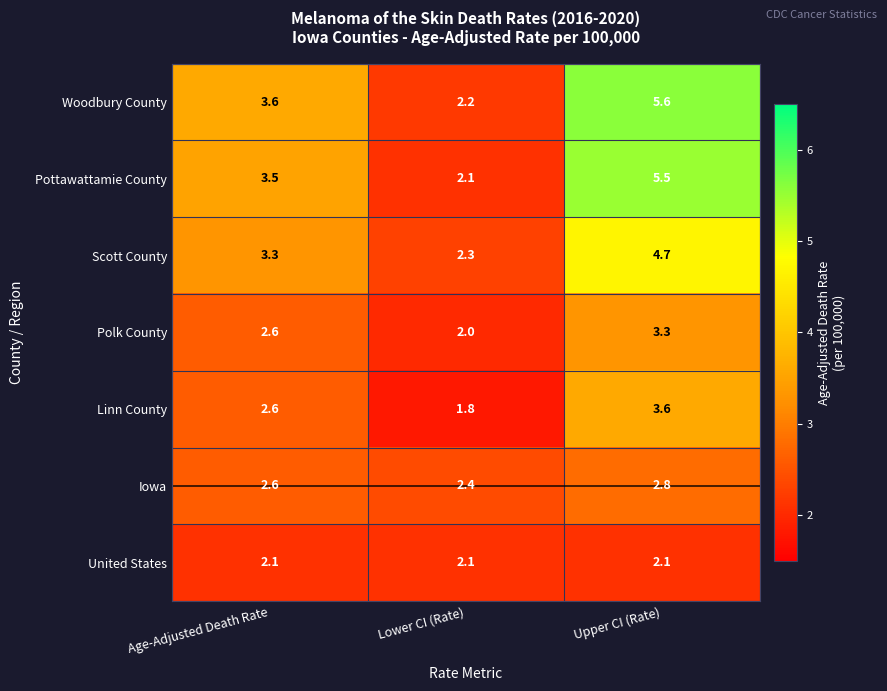

The value of United States at Upper CI (Rate) is 3.0. True or false?

False